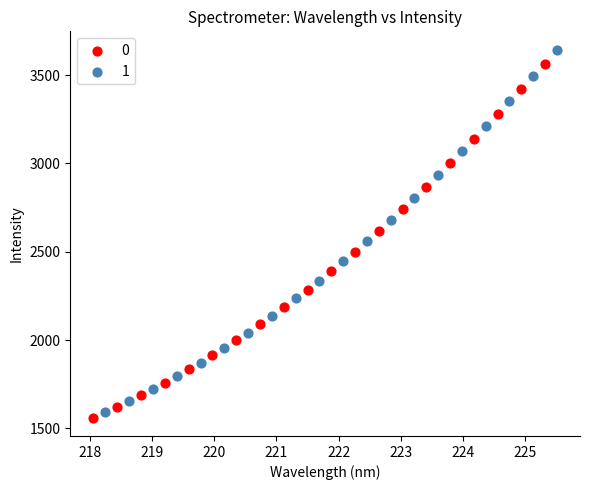

What are all the series names shown in the legend?

0, 1